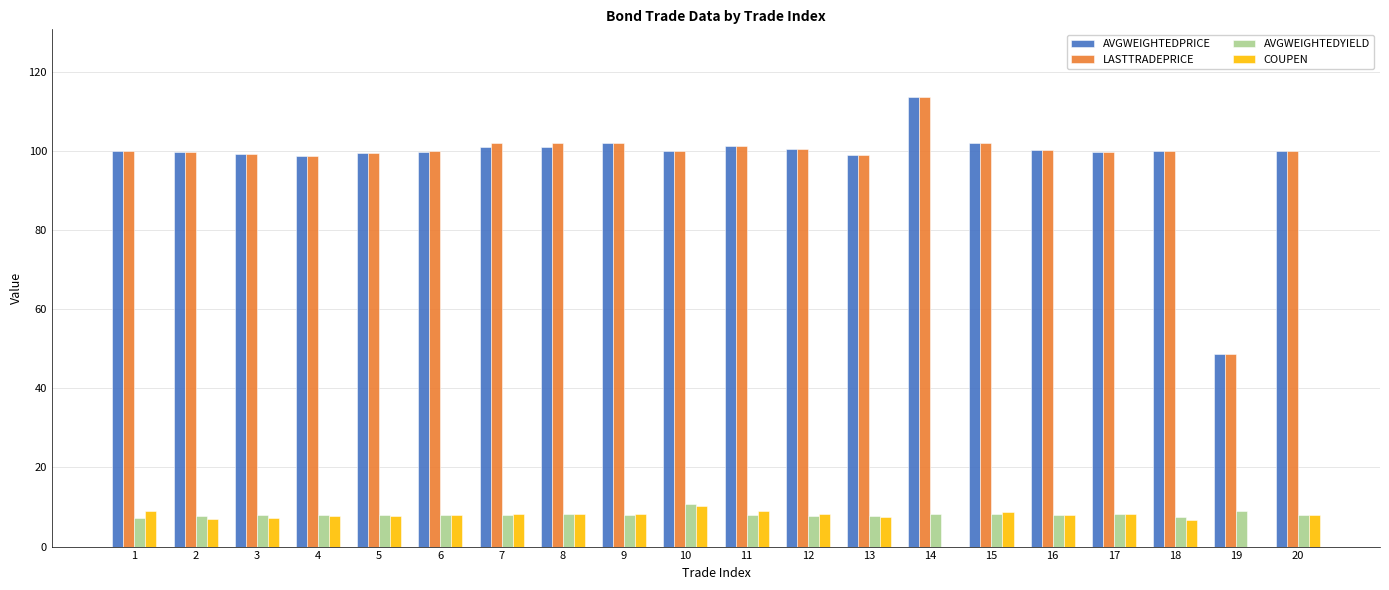

What is the maximum value shown in the chart?

113.7